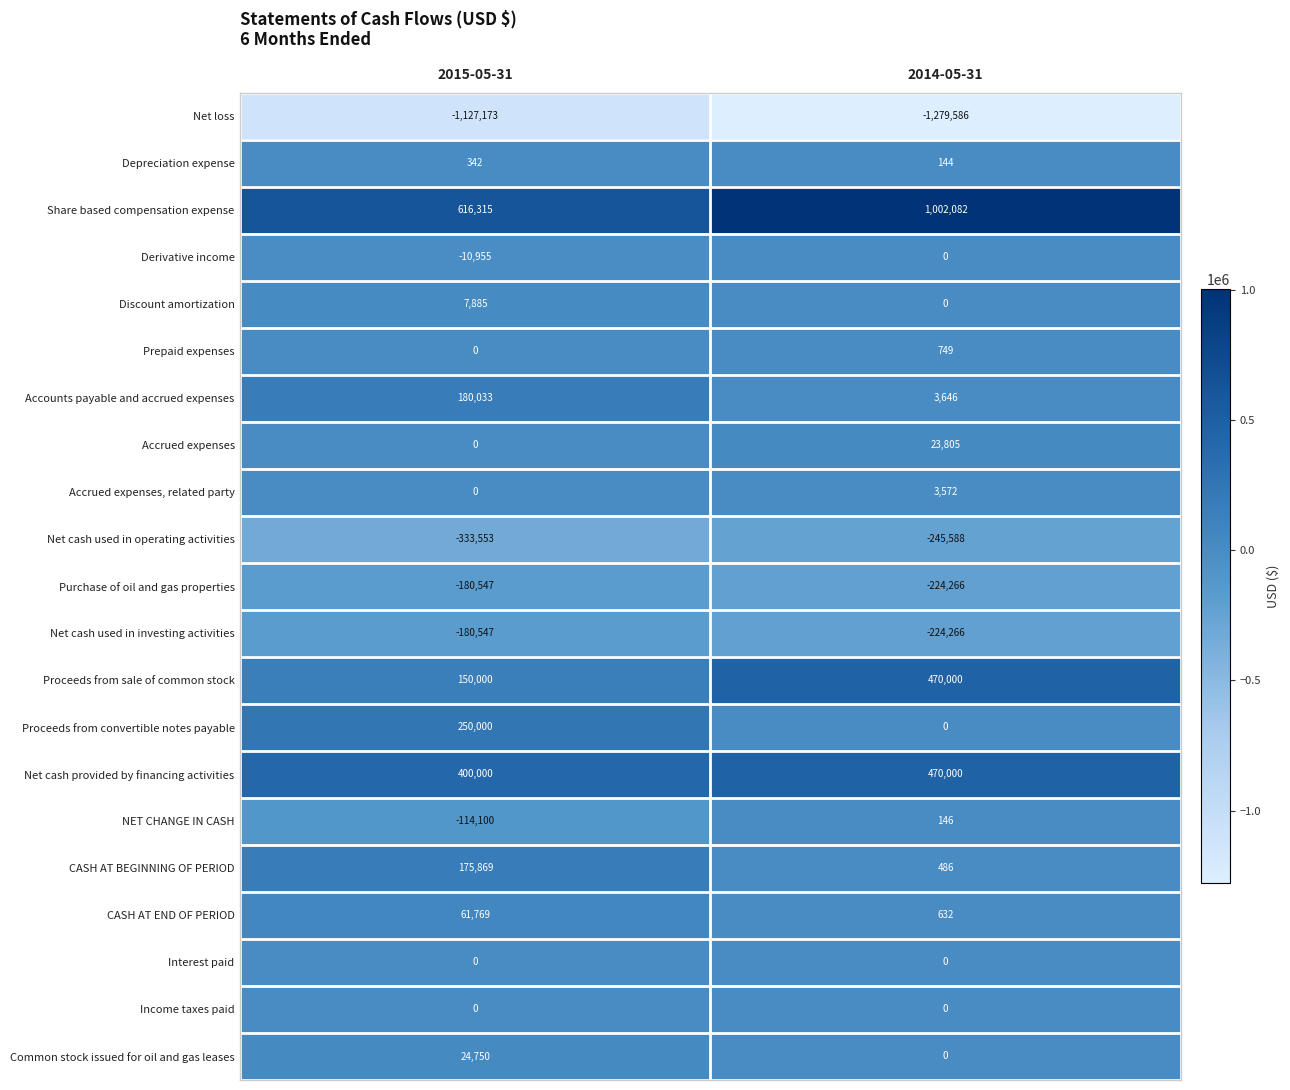

The Net cash used in operating activities series shows -204023 at 2015-05-31. True or false?

False